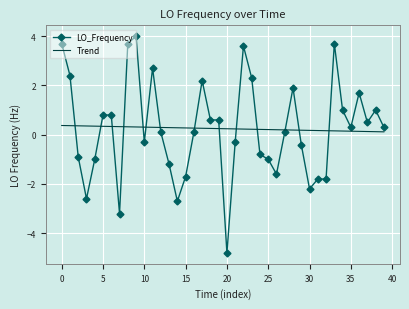

Which series has the widest spread of values?

LO_Frequency